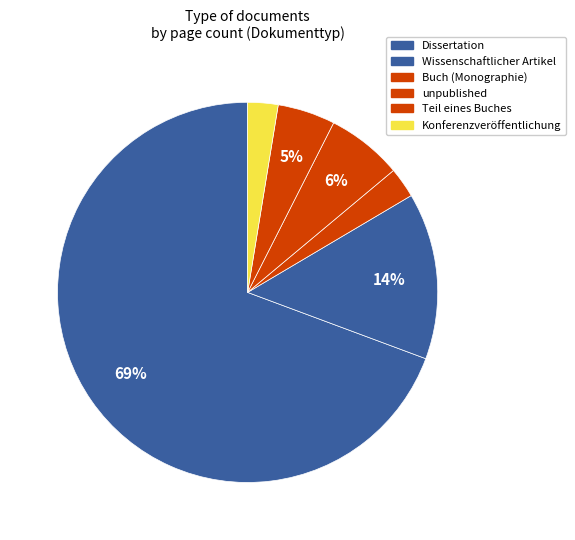

Count the number of slices in the pie.

6